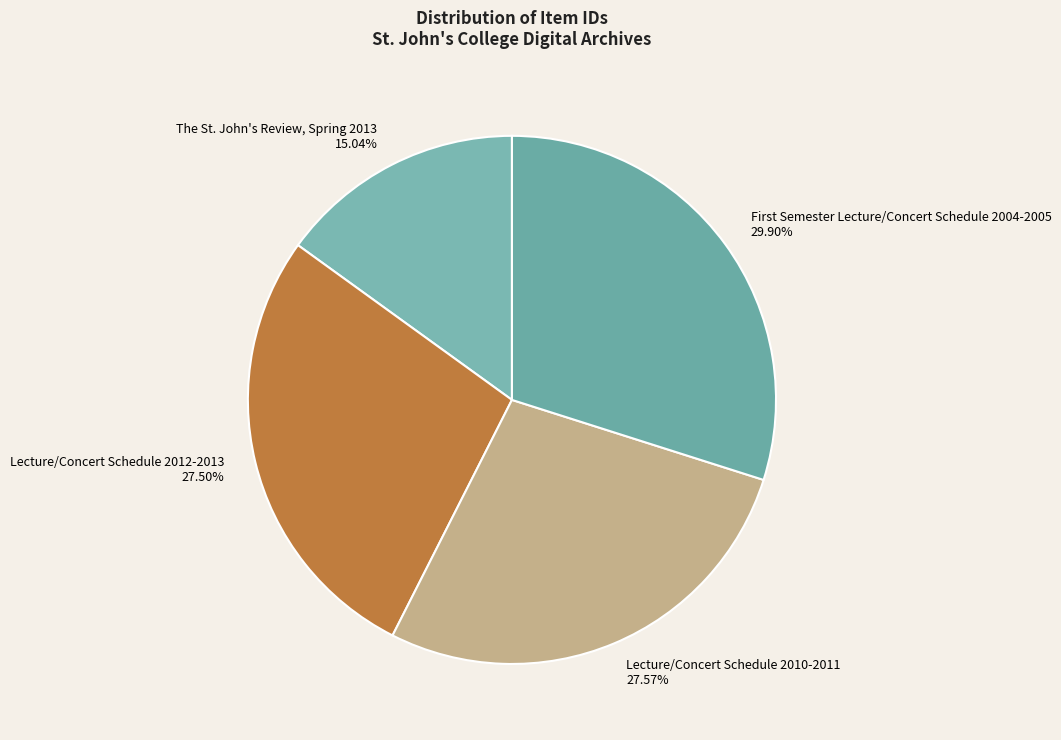

Is it true that Lecture/Concert Schedule 2010-2011 is 28% of the pie?

True